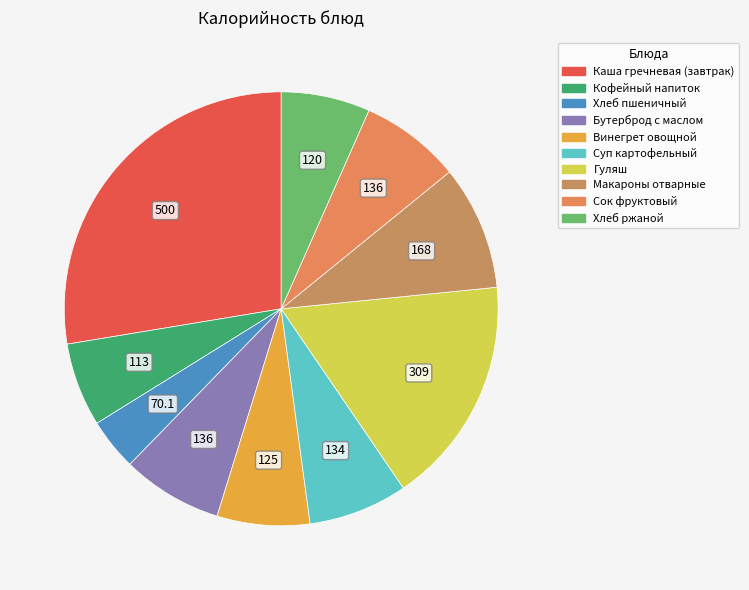

Rank the categories by value from highest to lowest.

Каша гречневая (завтрак), Гуляш, Макароны отварные, Бутерброд с маслом, Сок фруктовый, Суп картофельный, Винегрет овощной, Хлеб ржаной, Кофейный напиток, Хлеб пшеничный